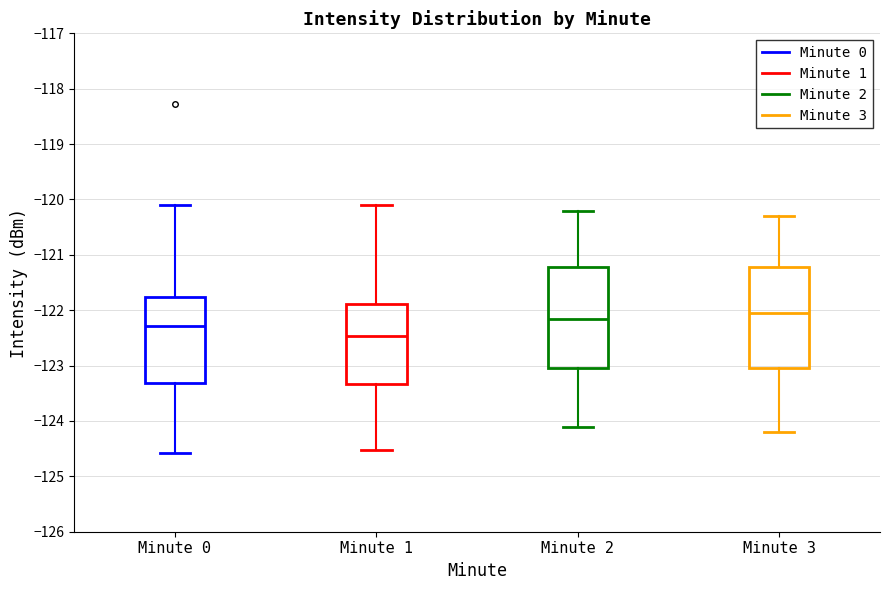

Reading left to right, read every box against the y-axis: the position of its median line, the range the box covers, and the ends of its whiskers. The values are not printed on the chart, so give them approximately, as read against the axis.

Minute 0: median -122.3, box -123.3 to -121.8, whiskers -124.6 to -120.1
Minute 1: median -122.5, box -123.3 to -121.9, whiskers -124.5 to -120.1
Minute 2: median -122.1, box -123.0 to -121.2, whiskers -124.1 to -120.2
Minute 3: median -122.0, box -123.0 to -121.2, whiskers -124.2 to -120.3